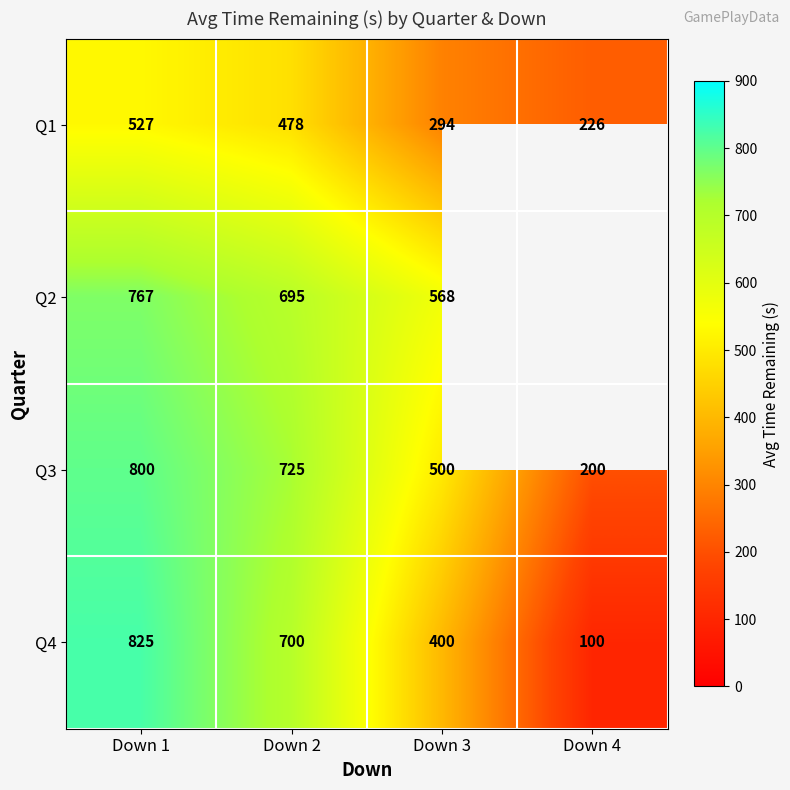

How many values in the Q4 series are below 700?

2